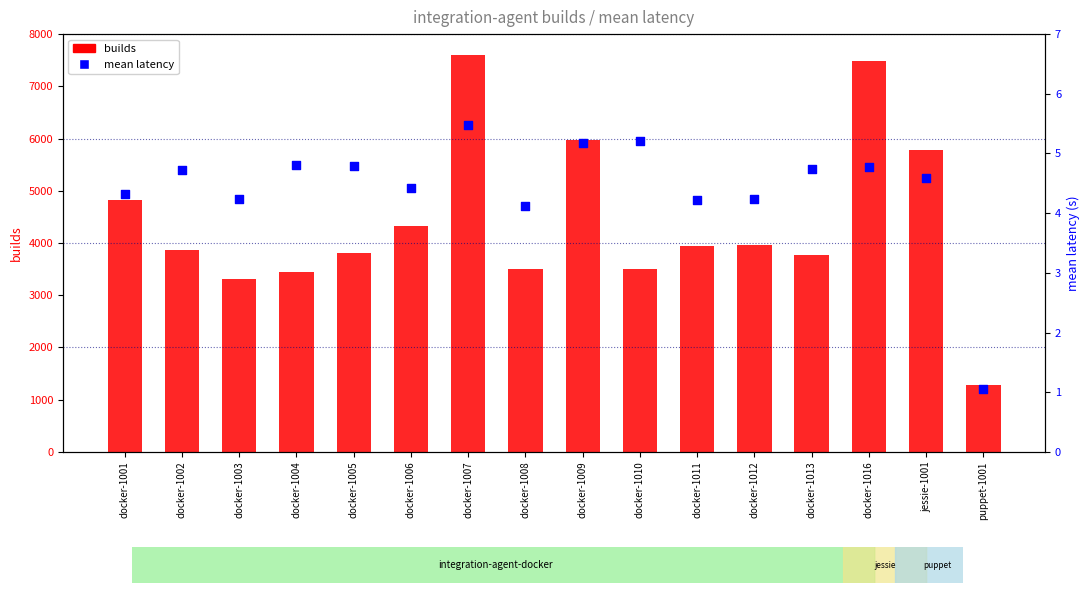

Which series has the widest spread of Y values?

builds